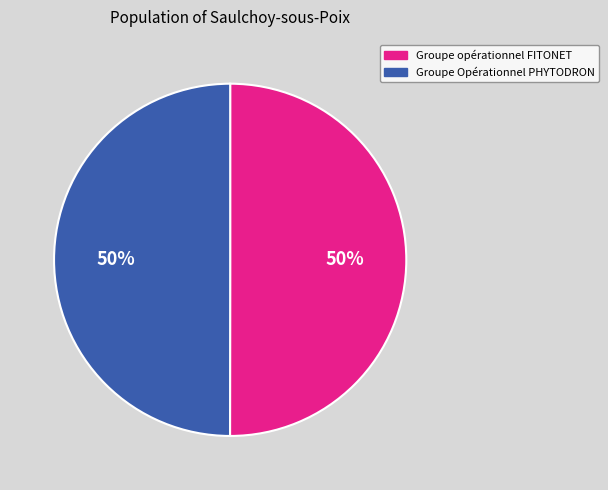

To the nearest percent, what portion does Groupe Opérationnel PHYTODRON represent?

50%